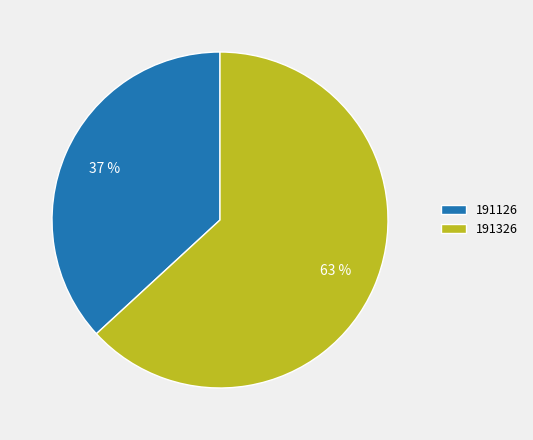

True or false: 191126 accounts for 49% of the total.

False